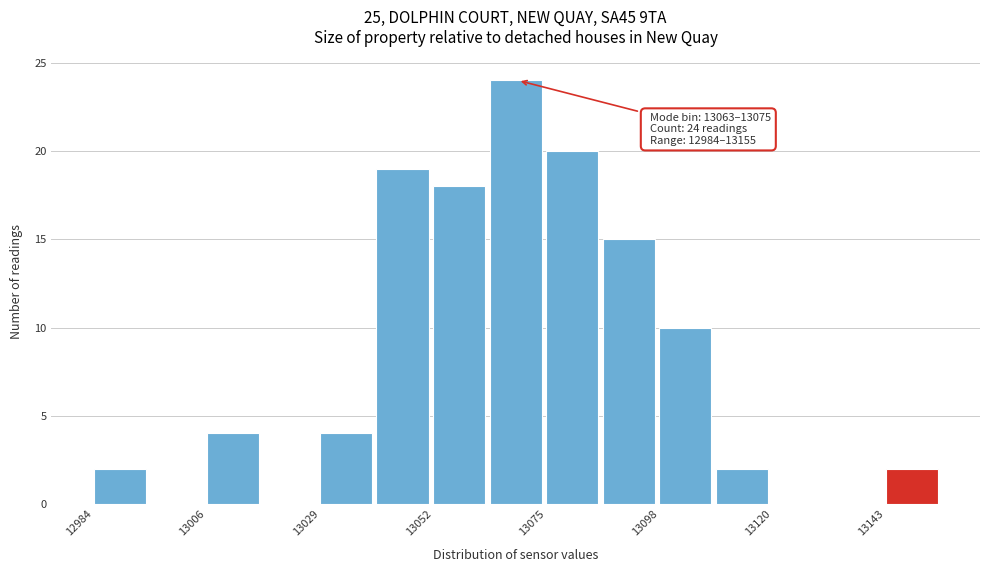

Read against the x-axis, roughly where is the centre of the tallest bar?

13070